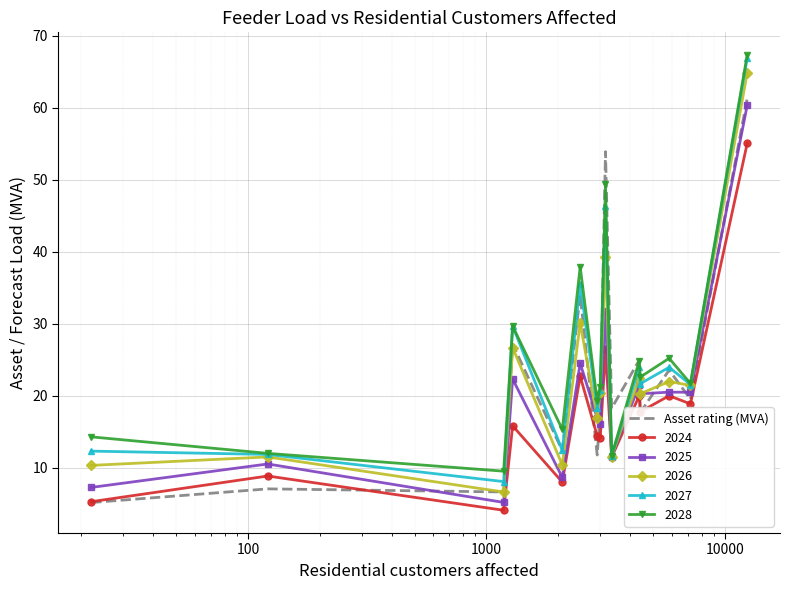

True or false: 2025 and Asset rating (MVA) cross at least once.

True